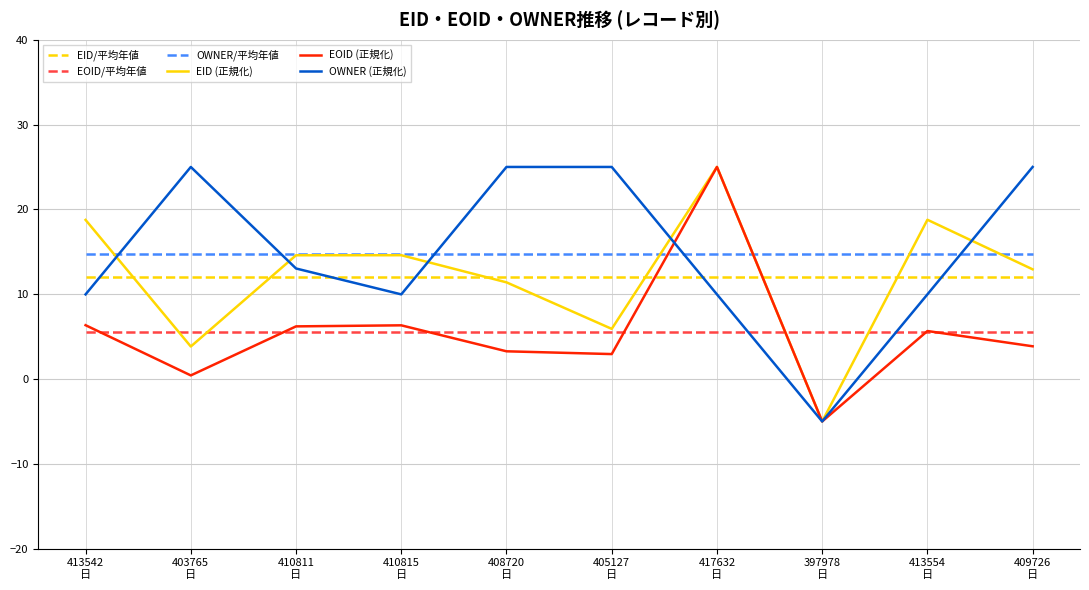

What are all the series names shown in the legend?

EID/平均年値, EOID/平均年値, OWNER/平均年値, EID (正規化), EOID (正規化), OWNER (正規化)